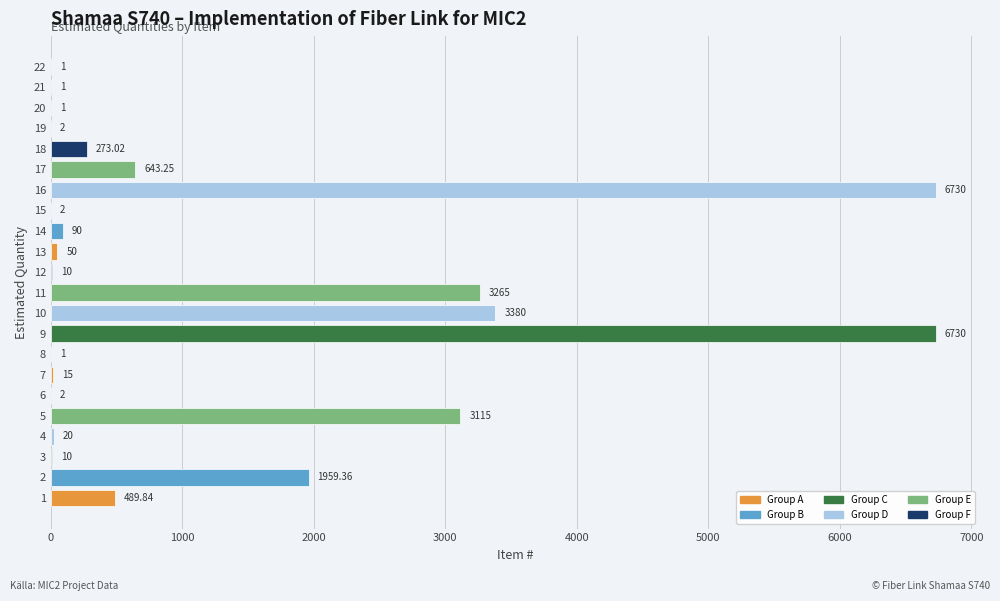

Approximately how many times larger is the value at 1 compared to 7?

32.7